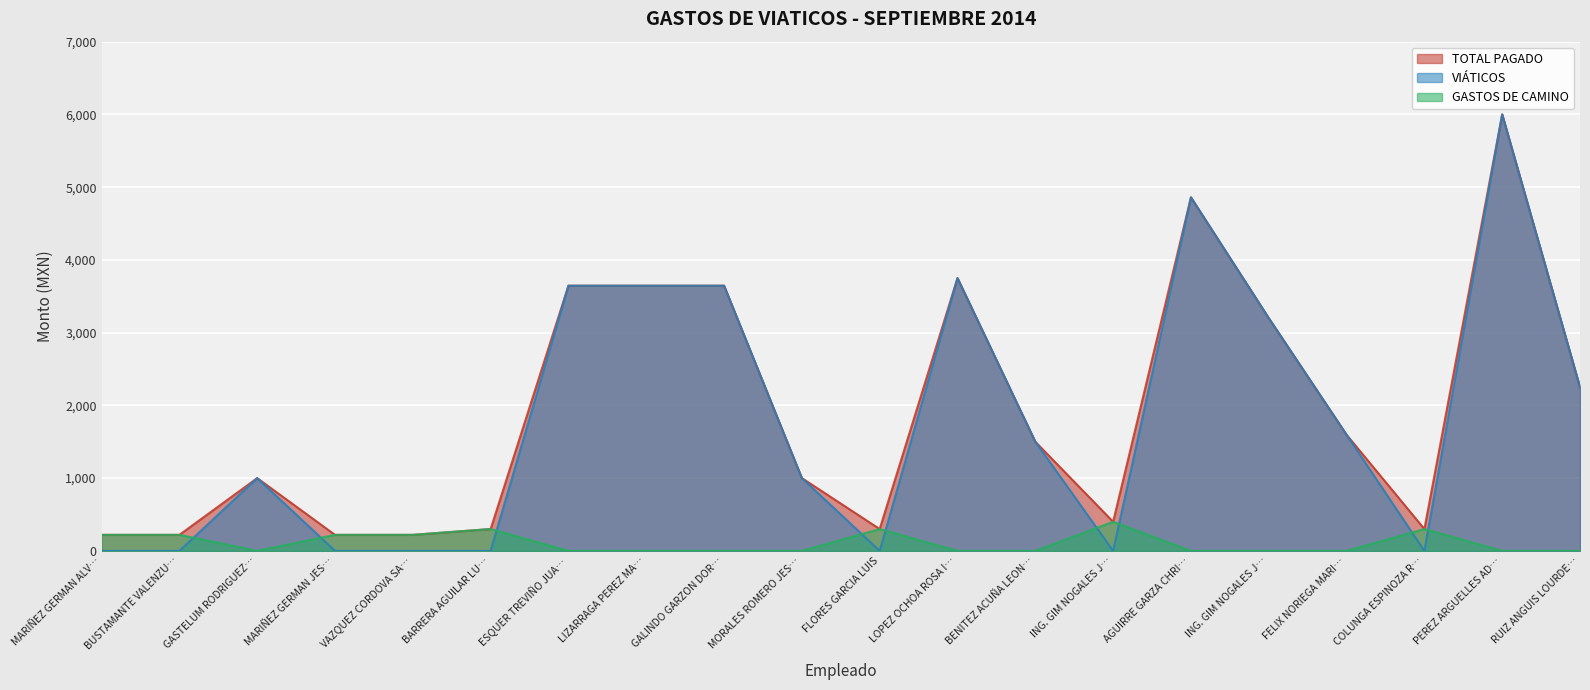

What is the sum of all VIÁTICOS values?

36091